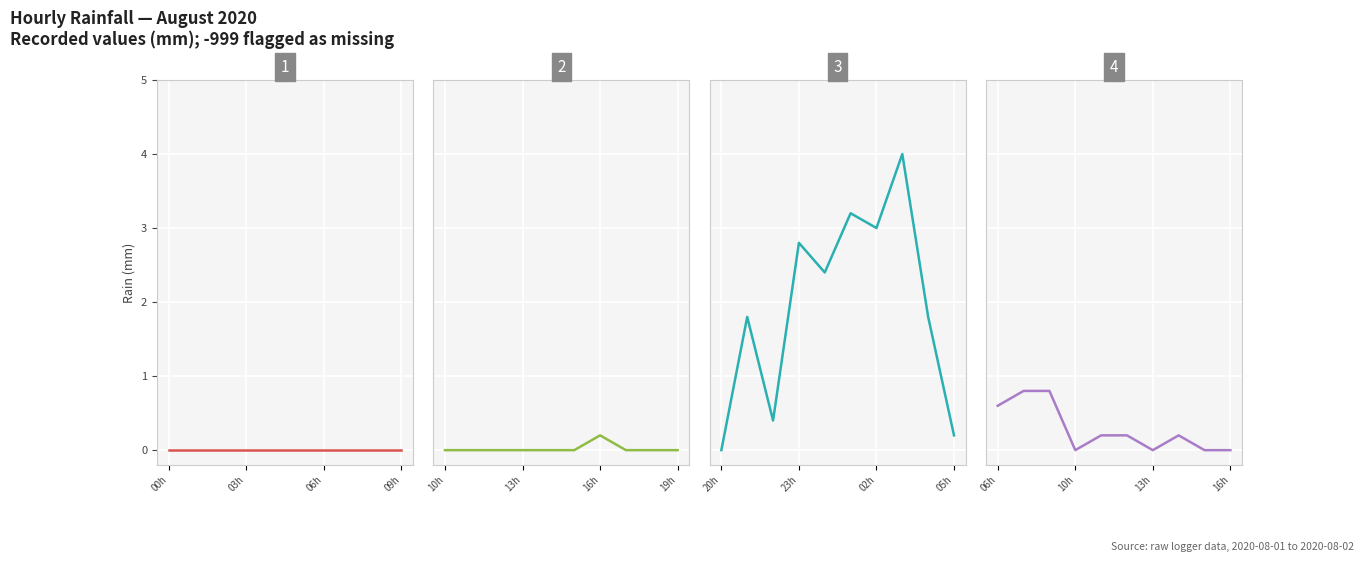

The Period 3 series shows 7.2 at 7. True or false?

False